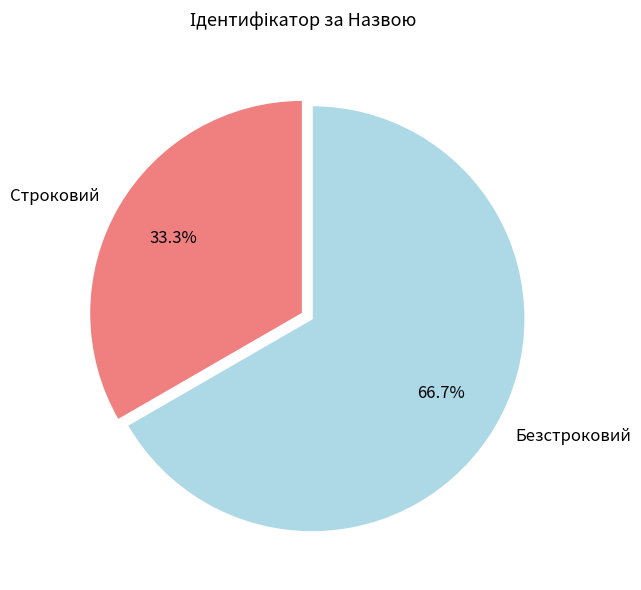

What is the smallest slice in the pie chart?

Строковий